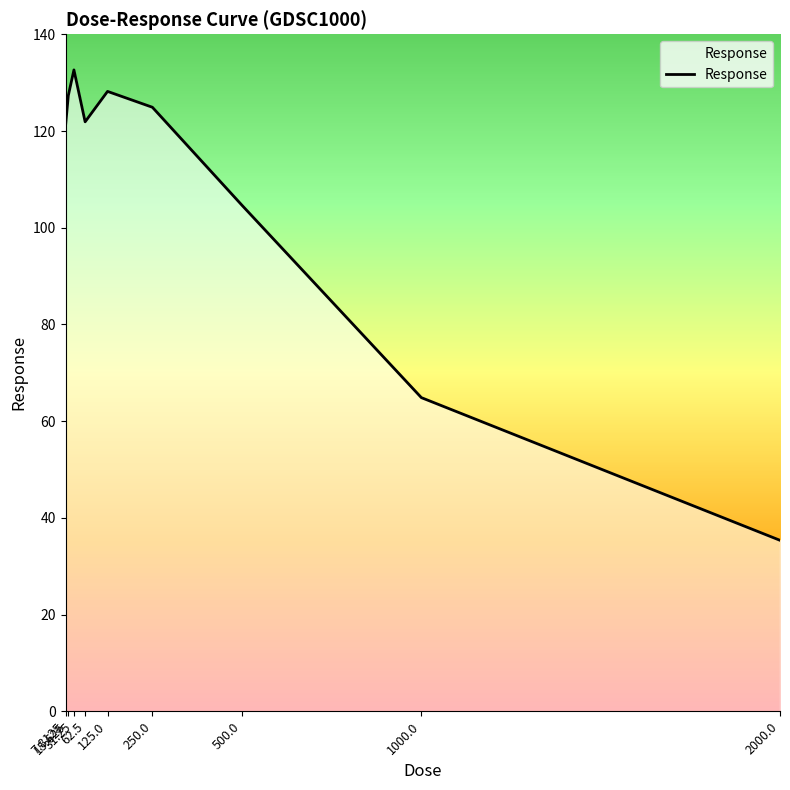

Reading left to right, what are all the values shown in this chart?

121.0	127.3	132.6	121.9	128.2	124.9	104.6	64.9	35.4